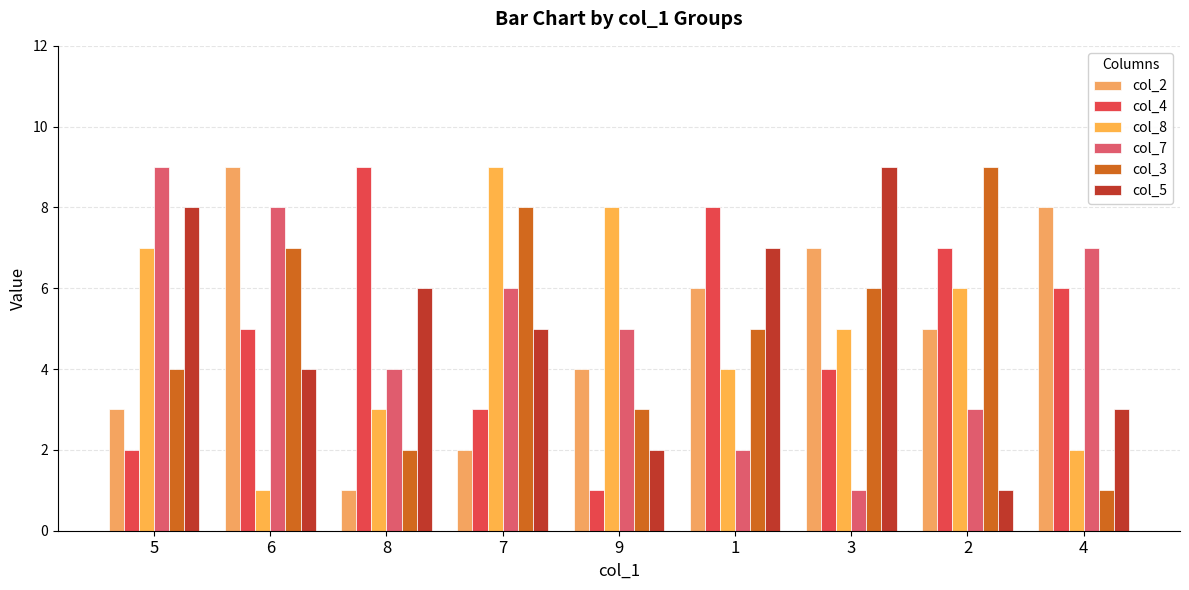

What is the difference between the second highest and second lowest values in the col_2 series?

6